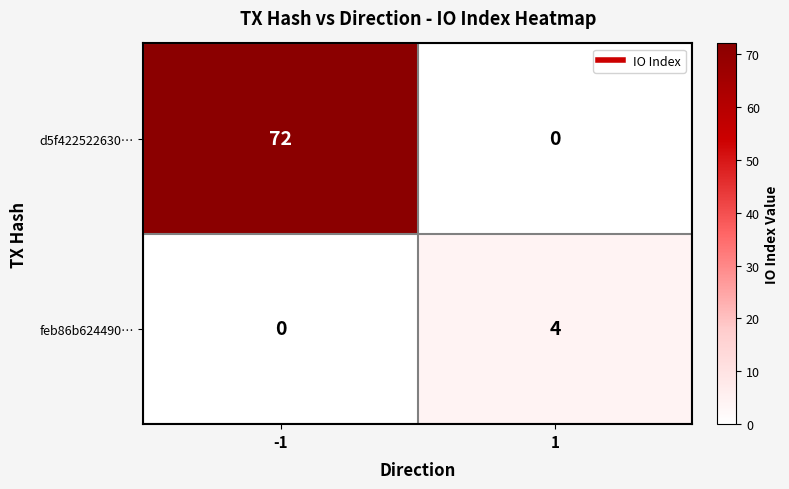

Is it true that feb86b624490… equals 0 at -1?

True